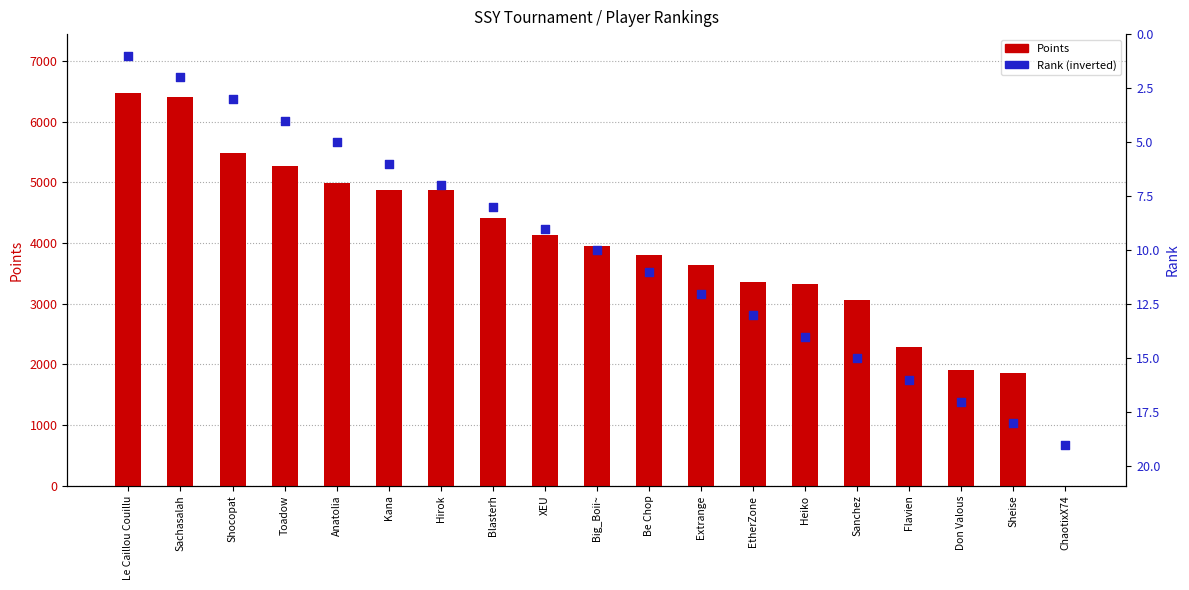

Which series has the largest total across all categories?

Points